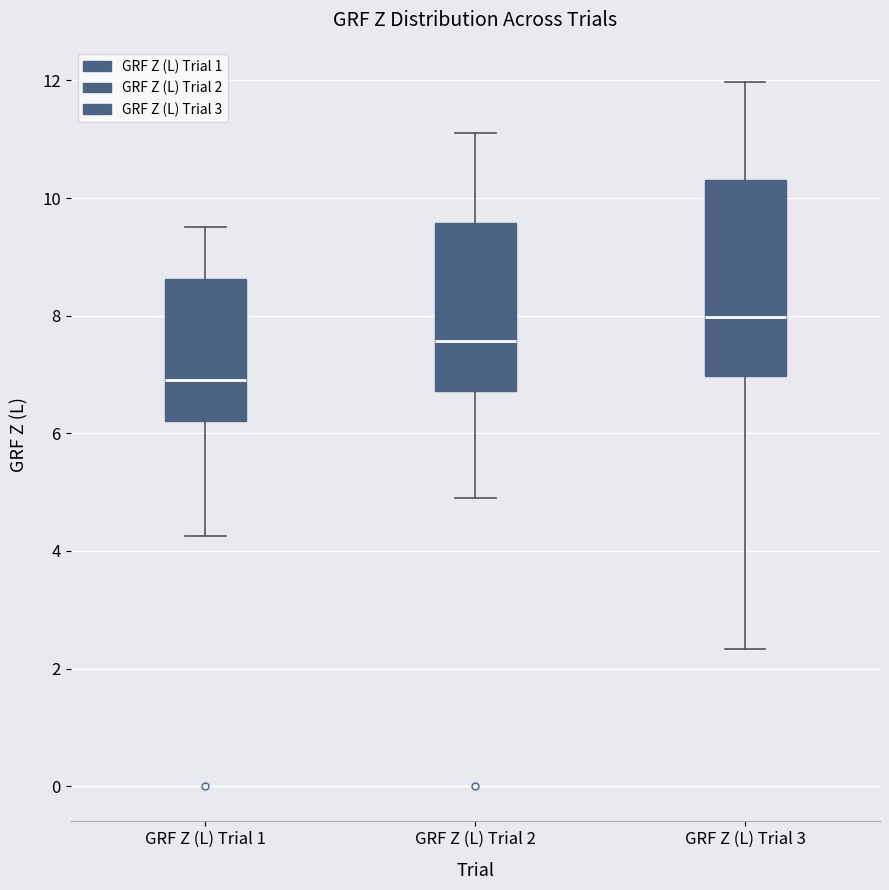

Which box's median line is the lowest?

GRF Z (L) Trial 1